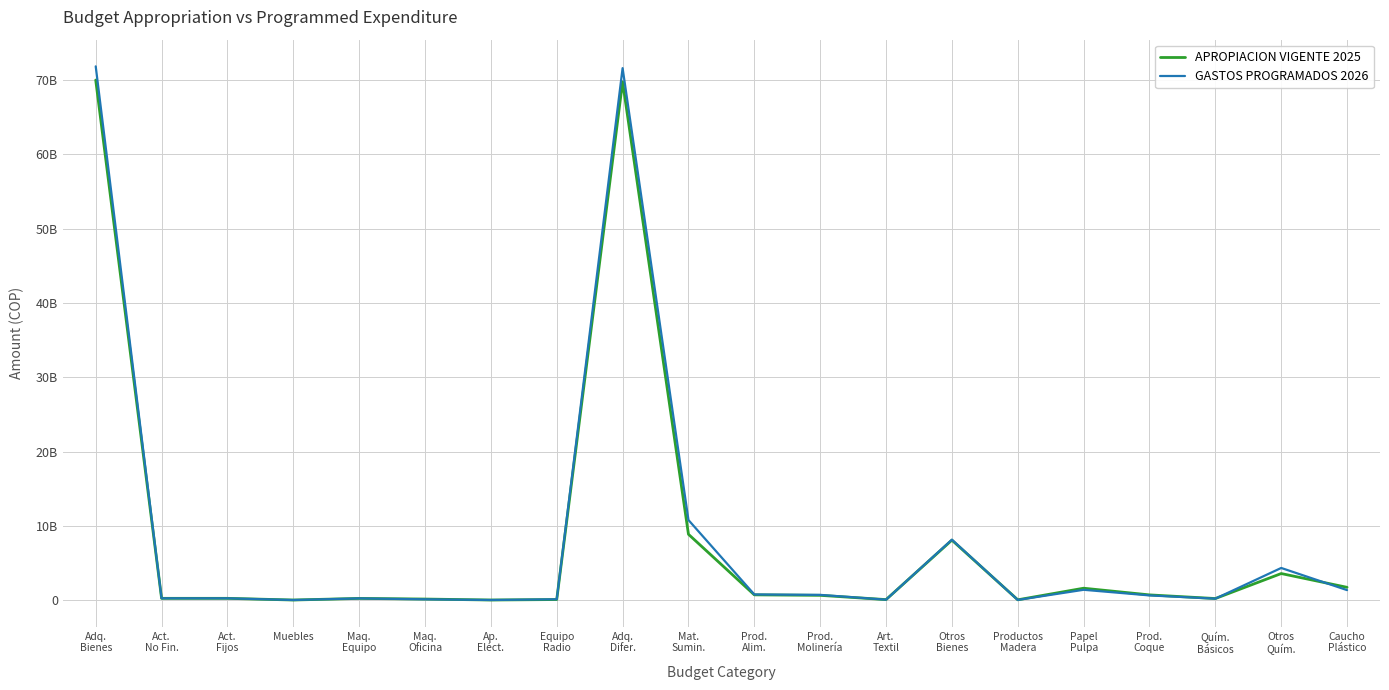

How many intersections are there between GASTOS PROGRAMADOS 2026 and APROPIACION VIGENTE 2025?

7